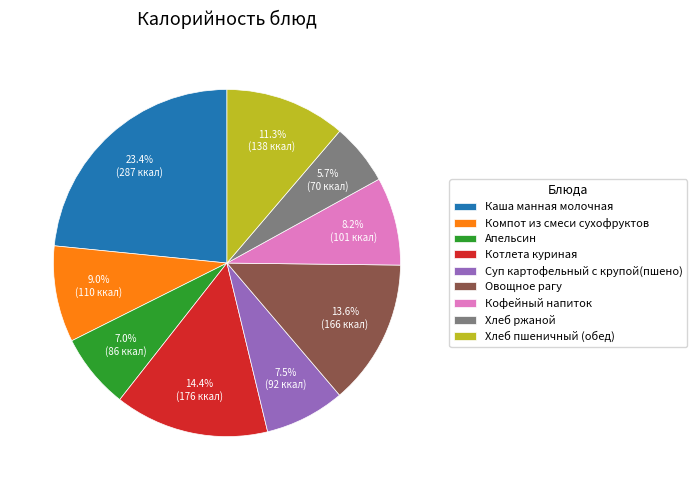

Is there any slice that represents more than half of the pie?

No